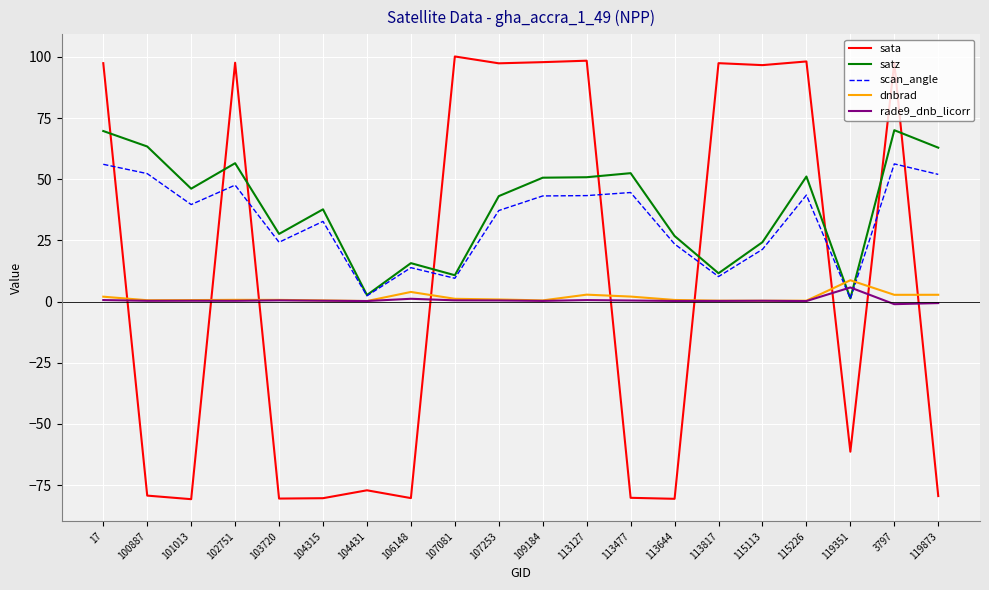

What are all the series names shown in the legend?

sata, satz, scan_angle, dnbrad, rade9_dnb_licorr